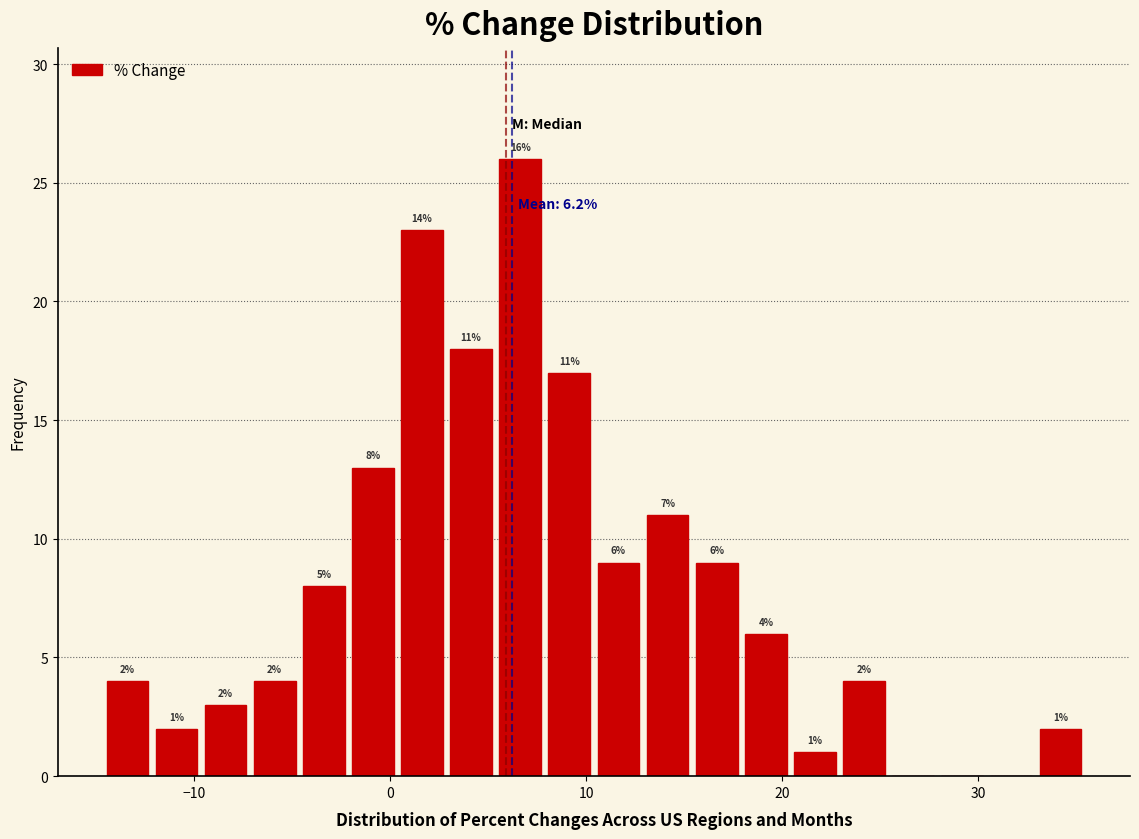

Around what value on the x-axis is the tallest bar? Give the approximate position of its centre, as read against the axis.

7